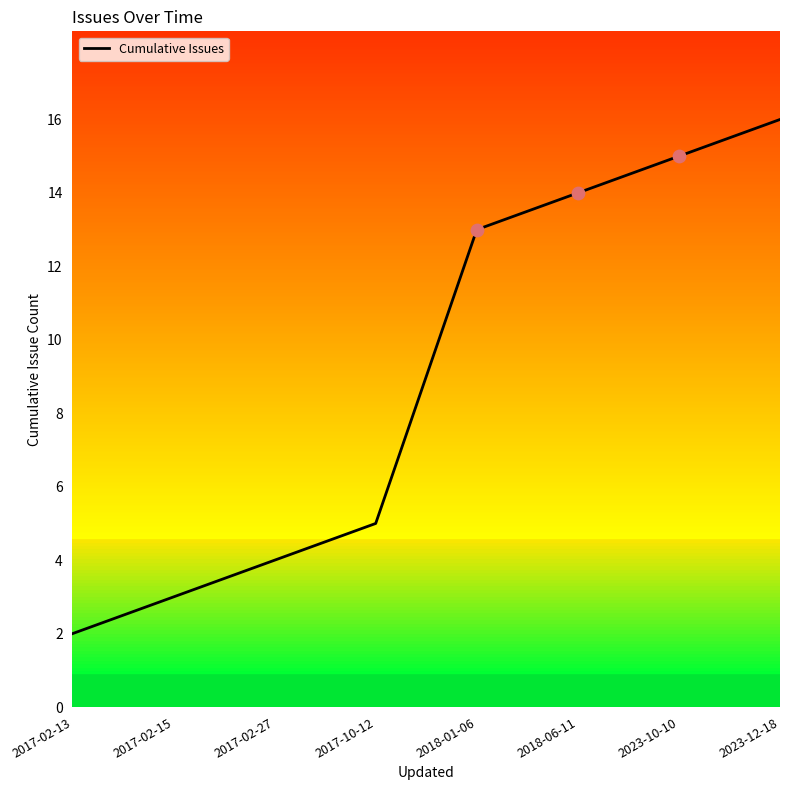

Between 2023-10-10 and 2017-10-12, which is larger?

2023-10-10